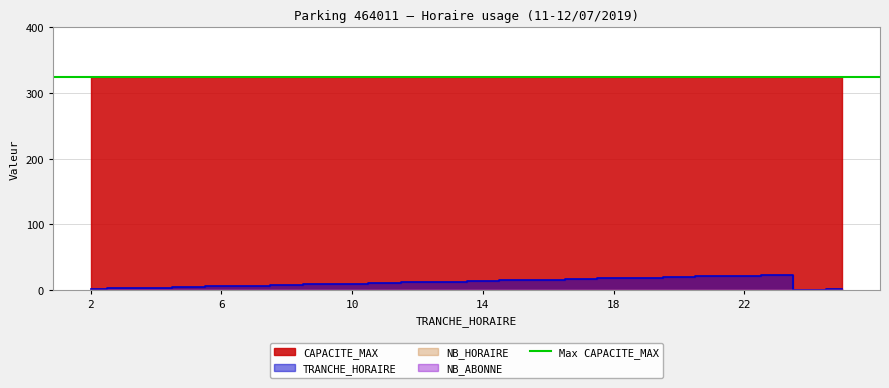

True or false: NB_HORAIRE and NB_ABONNE intersect in this chart.

False